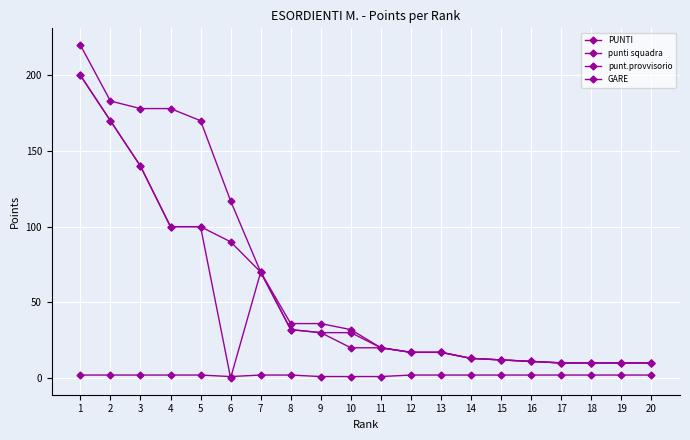

At how many categories does at least one series exceed 122?

5